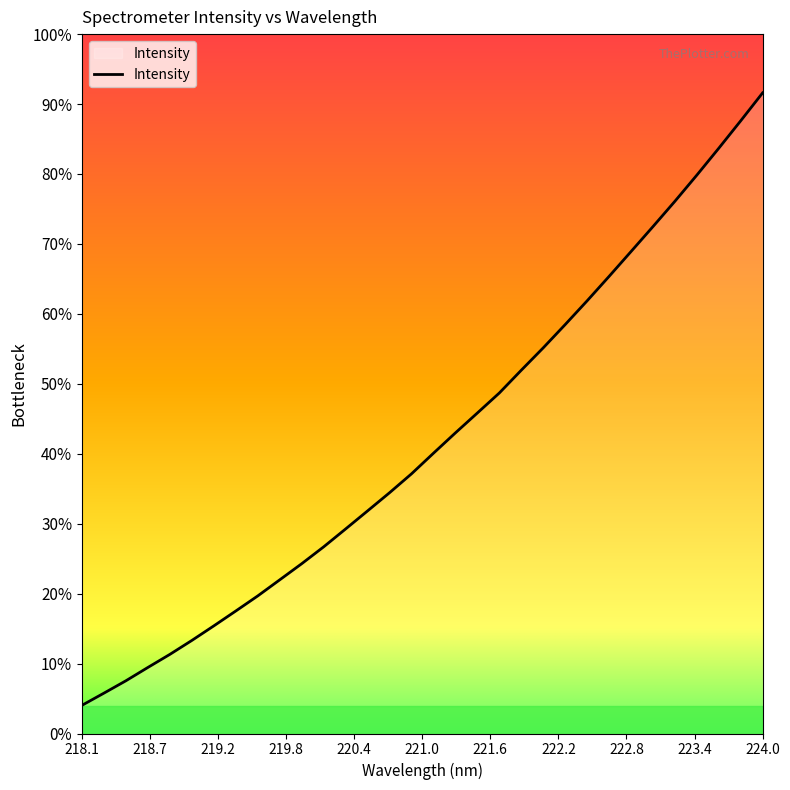

Is this an area chart (filled region under the line)?

Yes